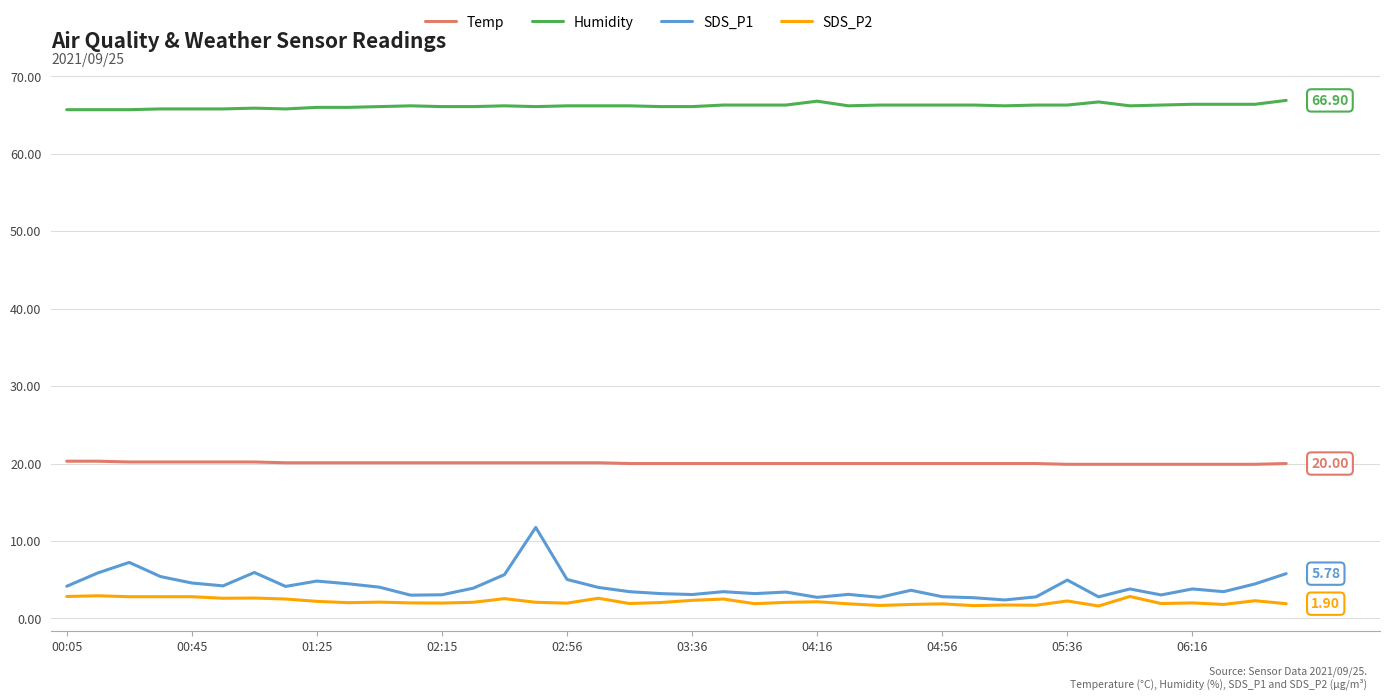

True or false: Humidity and SDS_P2 intersect in this chart.

False